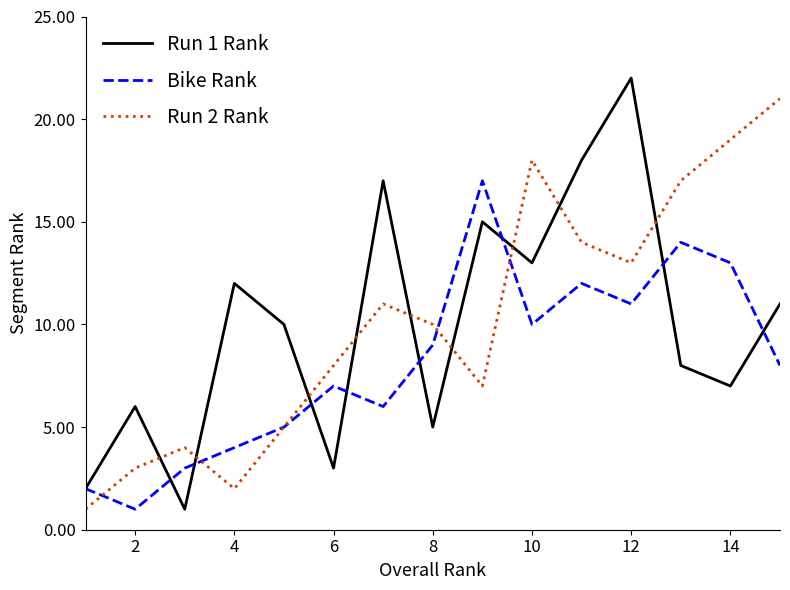

What is the maximum value shown in the chart?

22